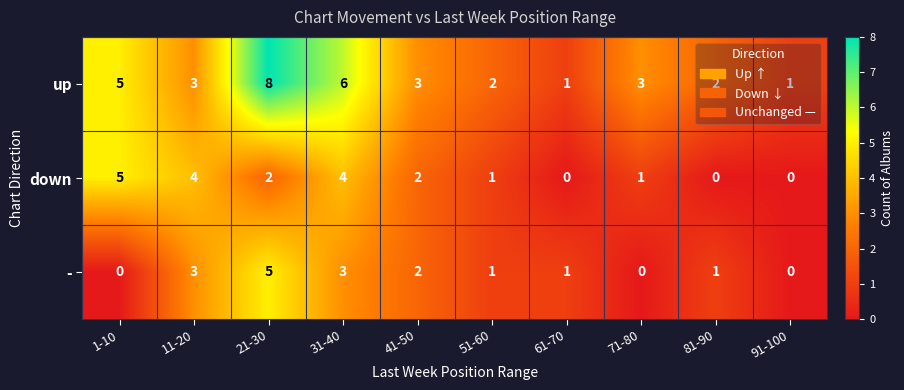

What is the difference between the highest and lowest values at 31-40?

3